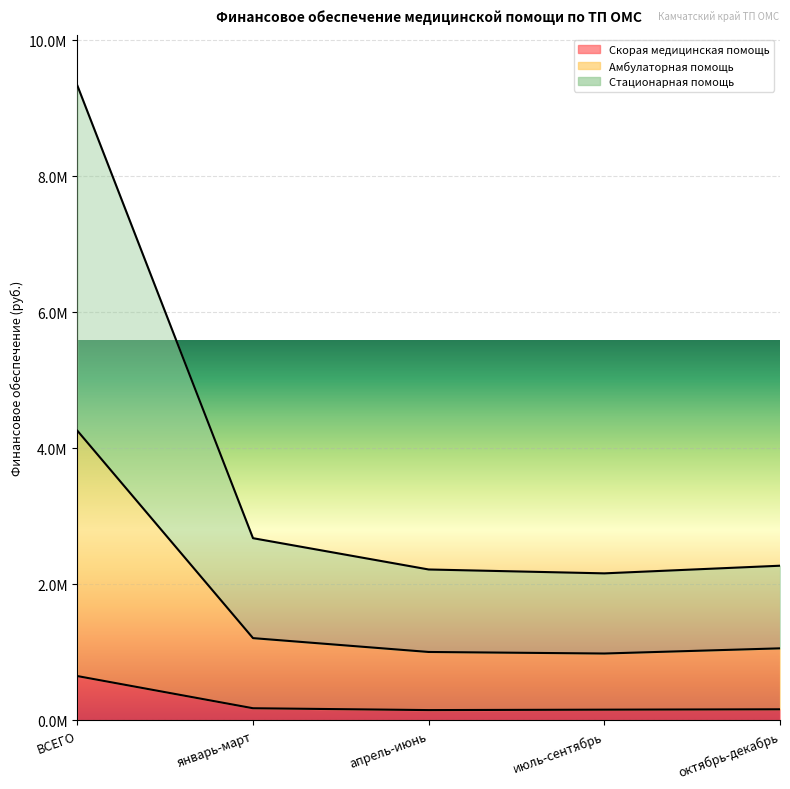

Which series changed the most between январь-март and апрель-июнь?

Стационарная помощь